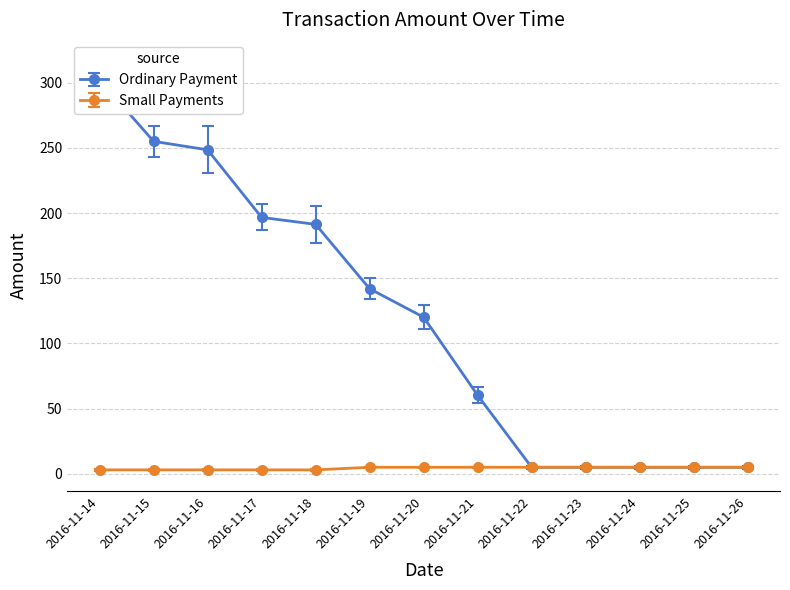

The value of Small Payments at 2016-11-24 is 1.2. True or false?

False